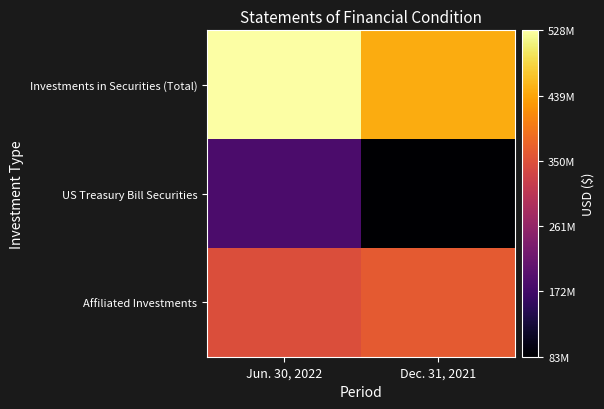

Reading right to left, list all the values displayed in this chart.

Investments in Securities (Total): Dec. 31, 2021=445058061	Jun. 30, 2022=528069032
US Treasury Bill Securities: Dec. 31, 2021=83007439	Jun. 30, 2022=182328195
Affiliated Investments: Dec. 31, 2021=362050622	Jun. 30, 2022=345740837